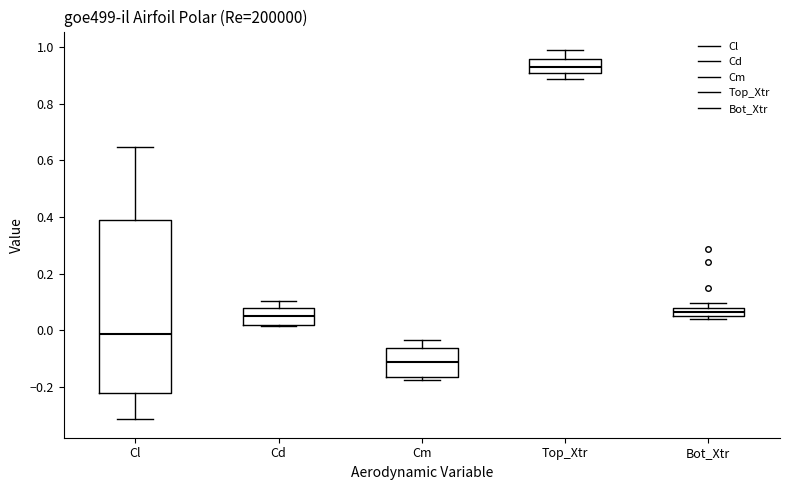

Where is the upper edge of the box for Top_Xtr on the y-axis? The values are not printed on the chart, so give them approximately, as read against the axis.

0.96